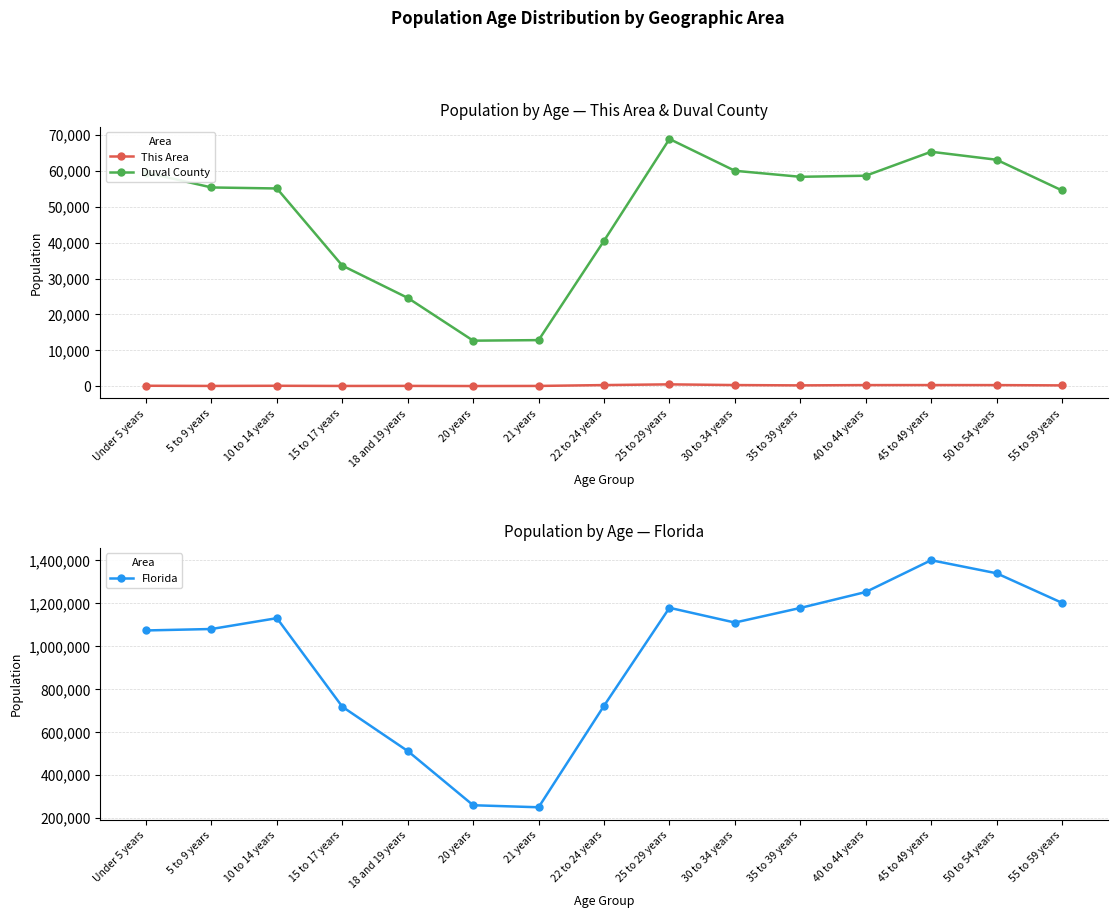

What is the value of the Duval County point at the 1st from the left?

59501